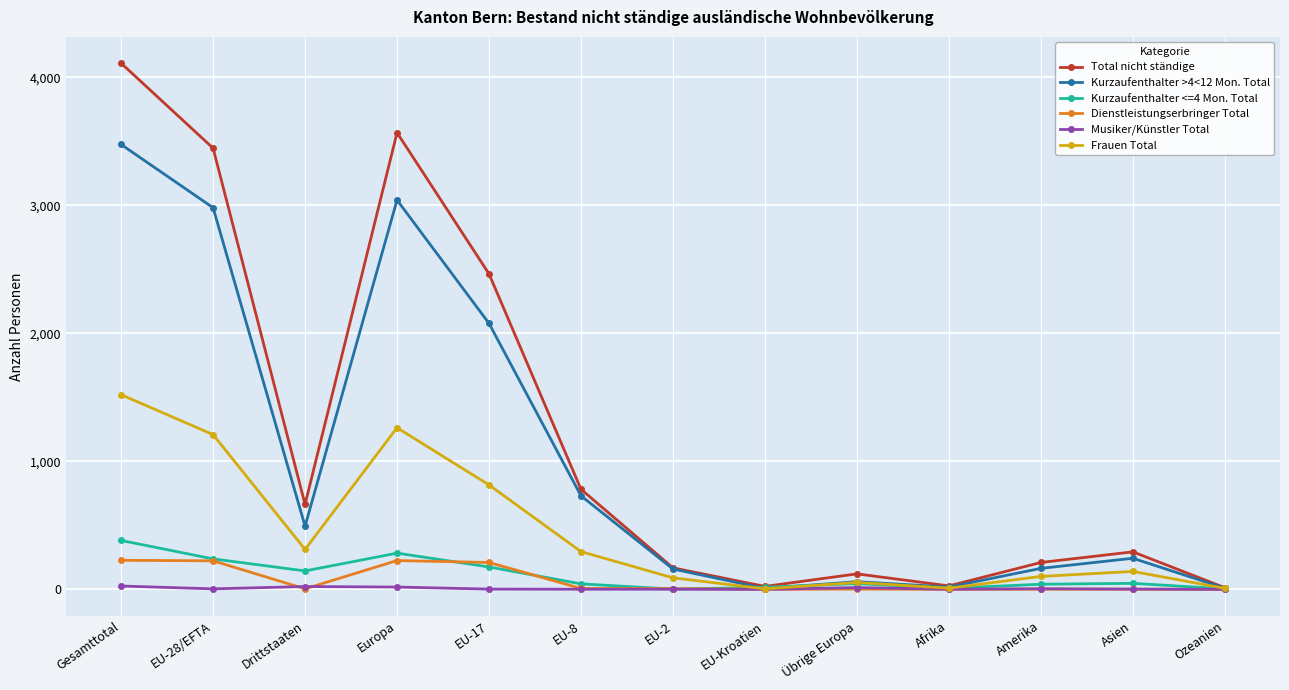

Does the chart have visible grid lines?

Yes